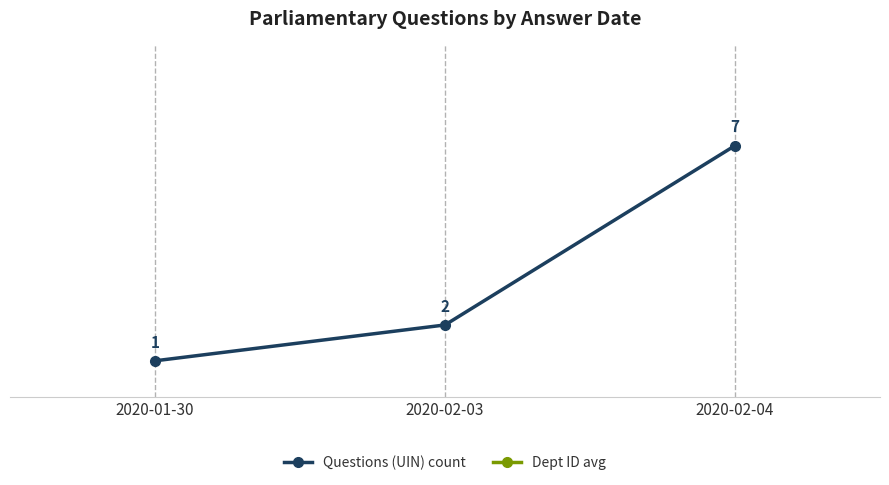

Rank the series by their maximum value, from lowest to highest.

Questions (UIN) count, Dept ID avg